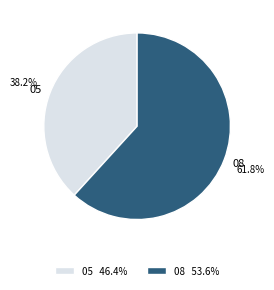

Between 05 and 08, which is larger?

08